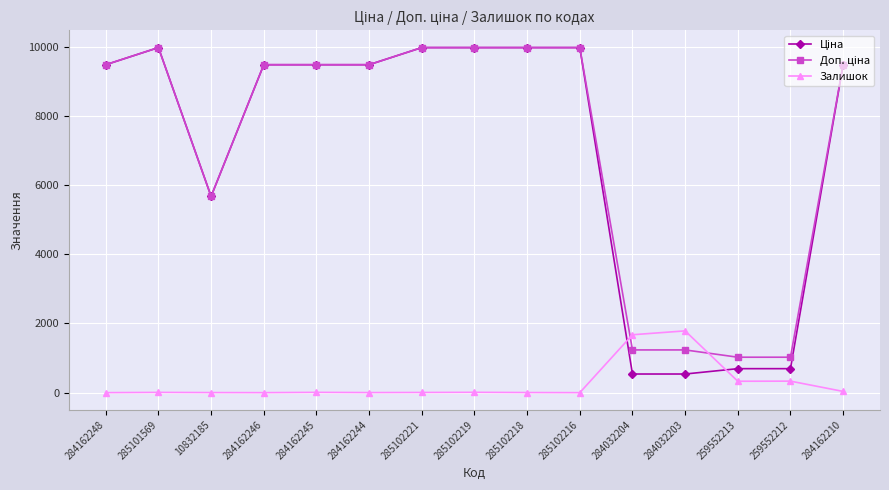

What is the total value across all series at 285102216?

19950.0